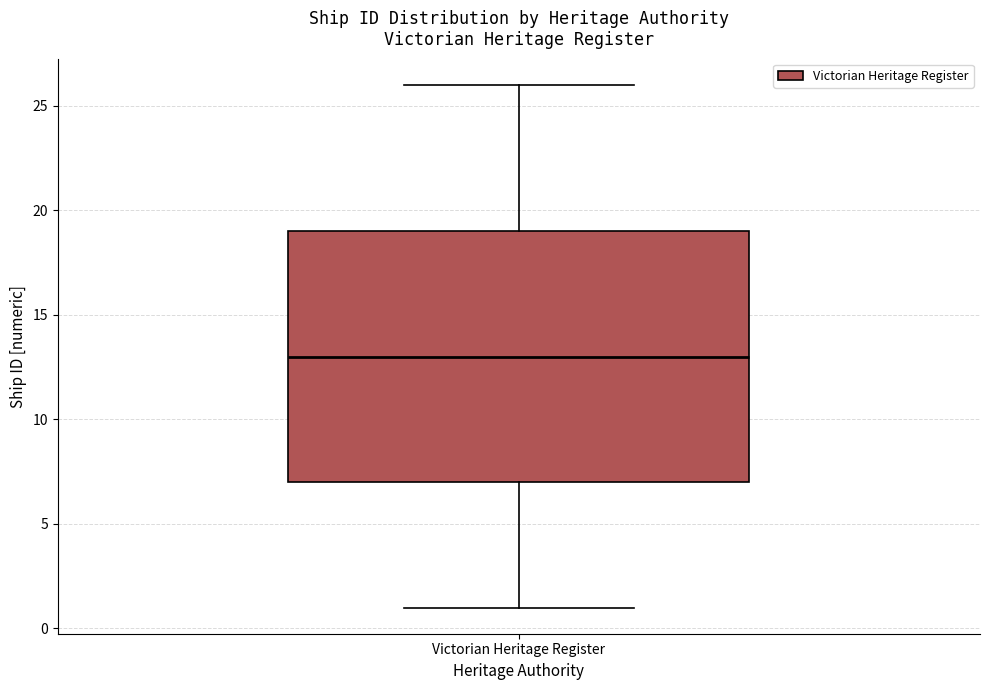

Where does the median line of the box for Victorian Heritage Register sit on the y-axis? The values are not printed on the chart, so give them approximately, as read against the axis.

13